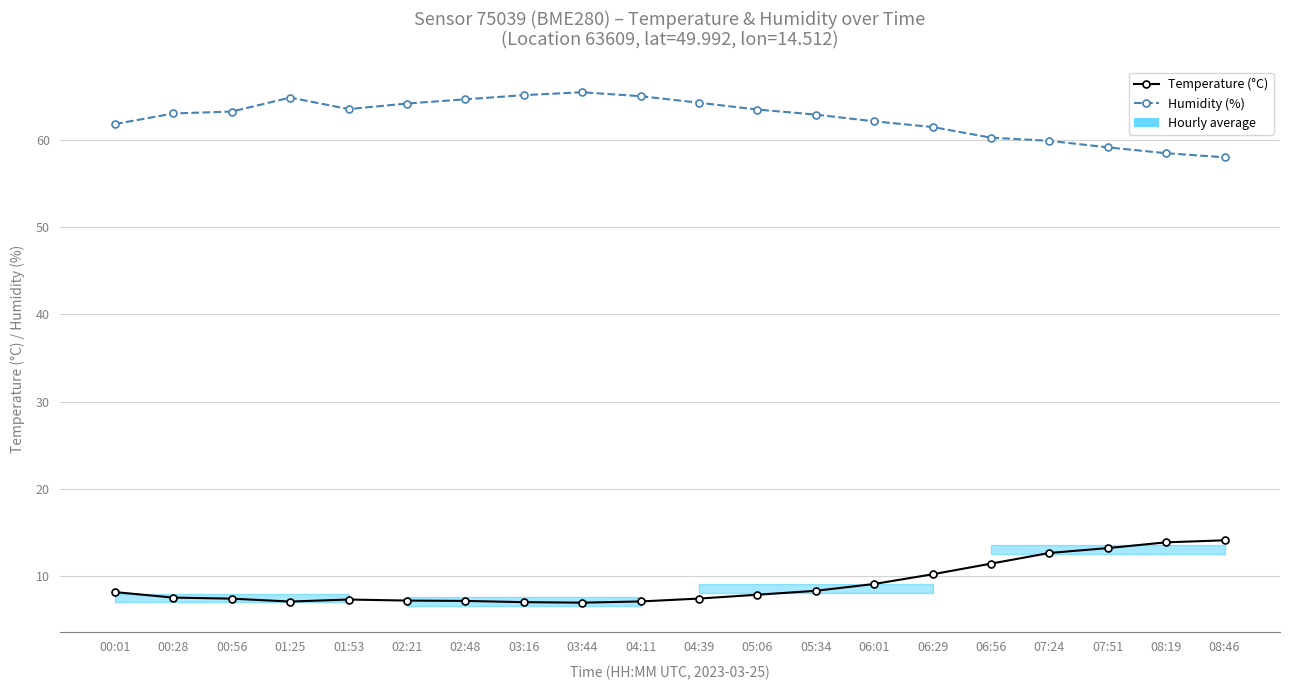

List the labels in order of Temperature (°C) value, smallest first.

03:44, 03:16, 01:25, 04:11, 02:48, 02:21, 01:53, 00:56, 04:39, 00:28, 05:06, 00:01, 05:34, 06:01, 06:29, 06:56, 07:24, 07:51, 08:19, 08:46